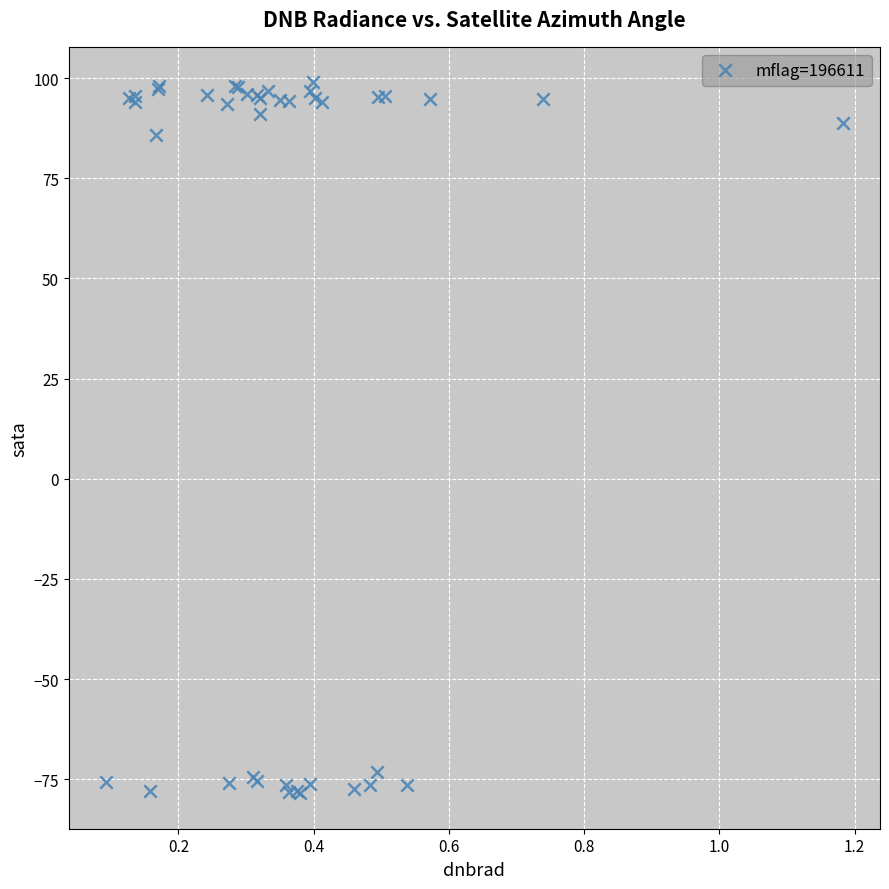

What Y value in the scatter plot is closest to 10?

85.7